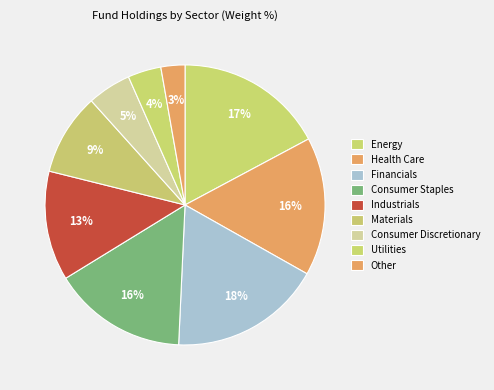

What percentage is the Financials slice, to the nearest percent?

18%